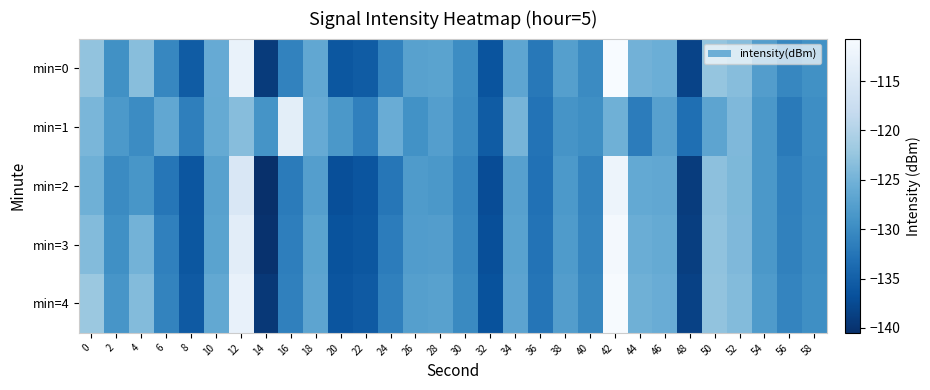

How many distinct data groups are displayed?

5